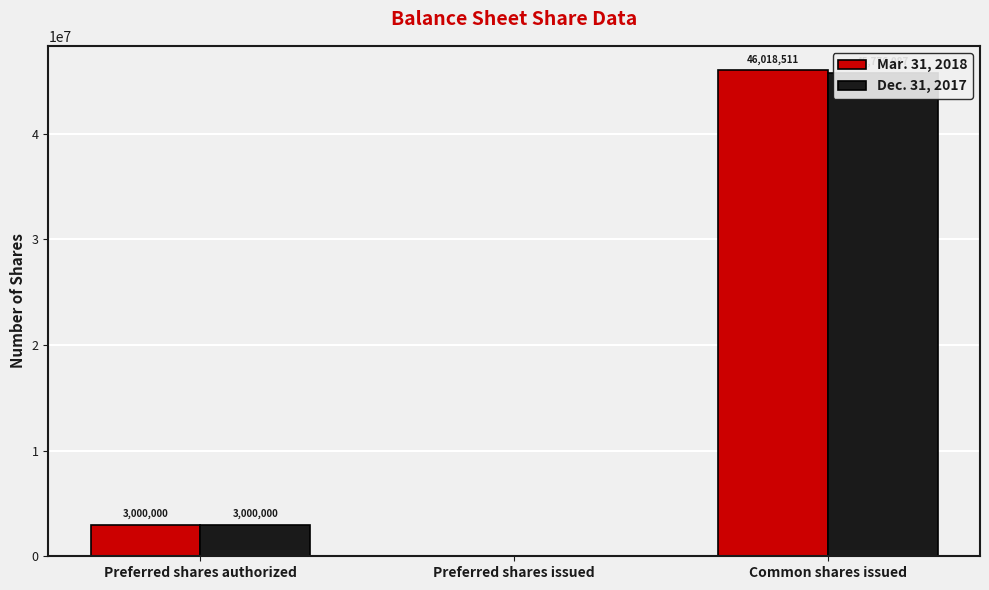

At which label is Dec. 31, 2017 closest to 22888043?

Preferred shares authorized